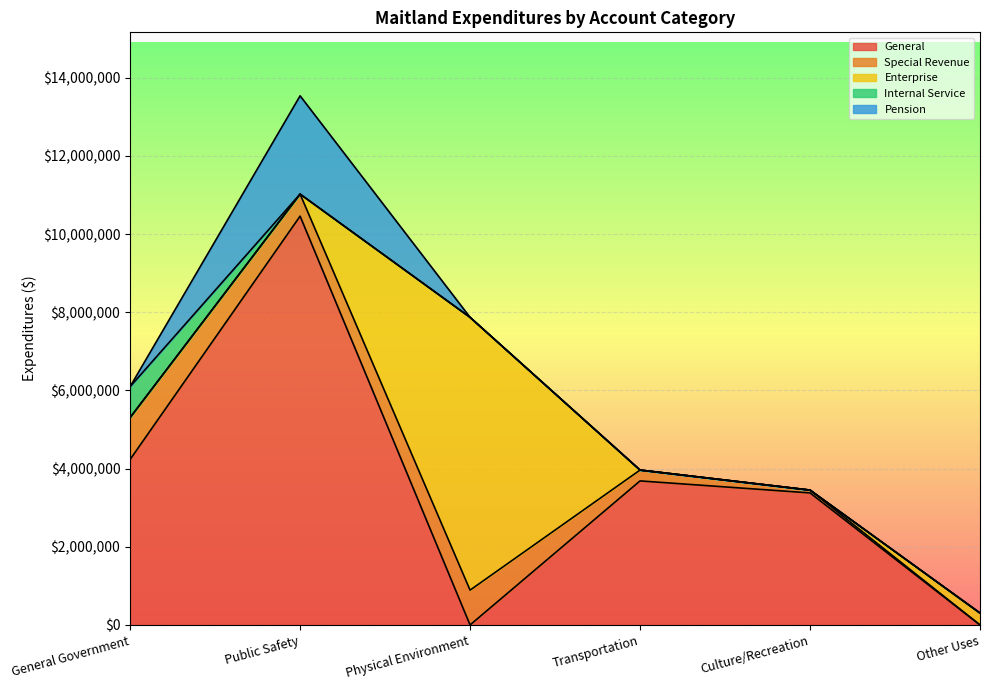

Count the number of categories in the chart.

6